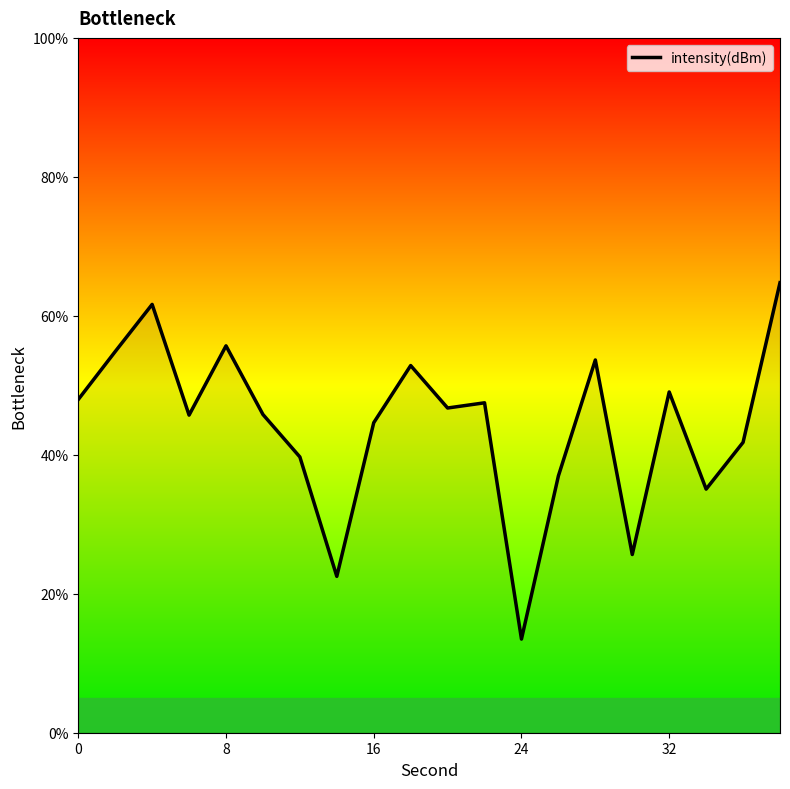

What is the greatest value displayed?

64.8